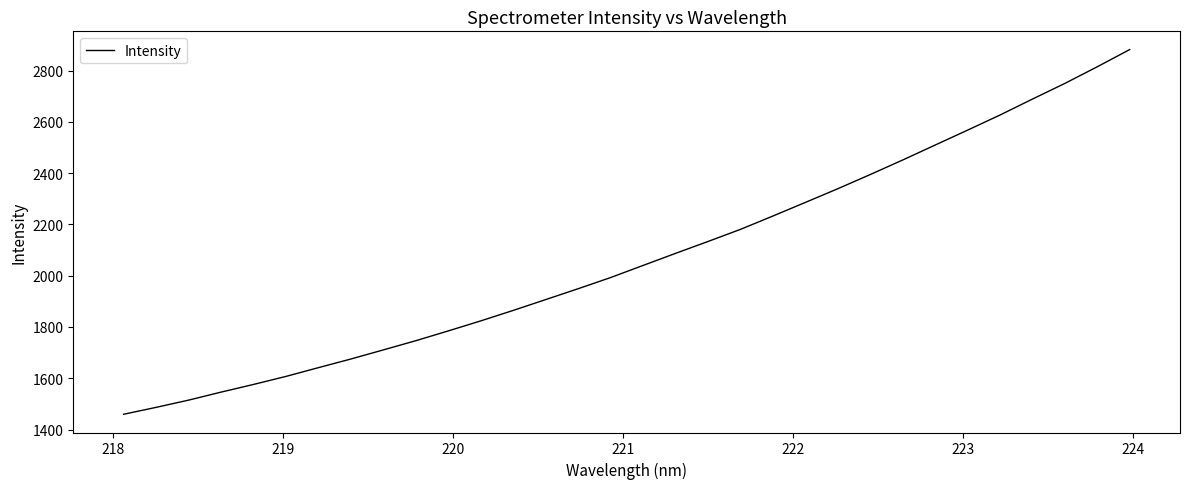

What is the difference between the maximum and minimum values?

1422.7